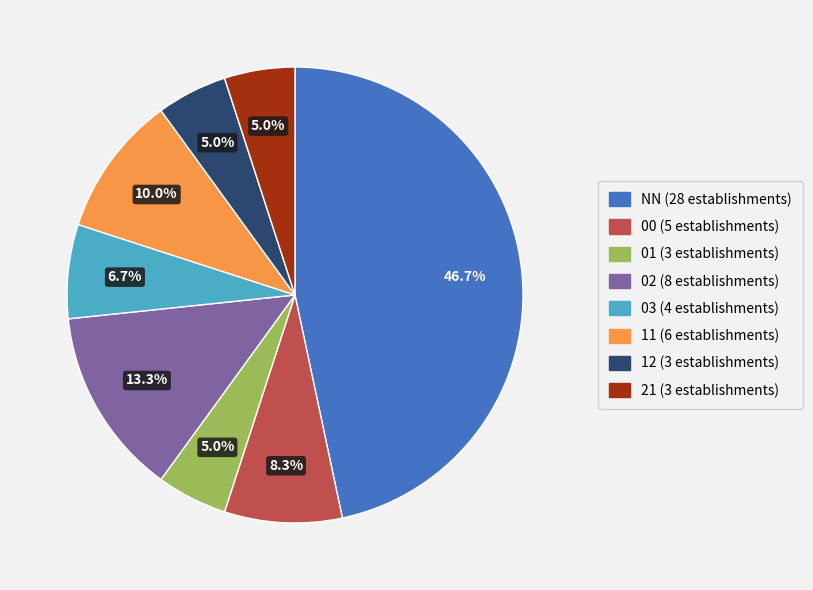

Does 03 represent more than half of the total?

No